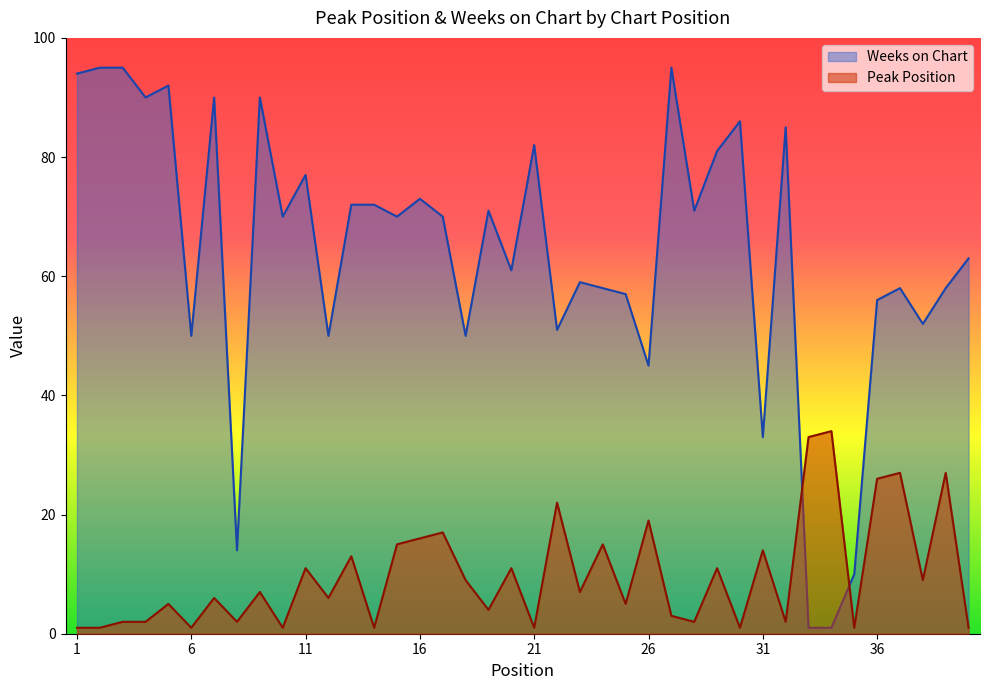

Does the chart display data point markers on the line(s)?

No